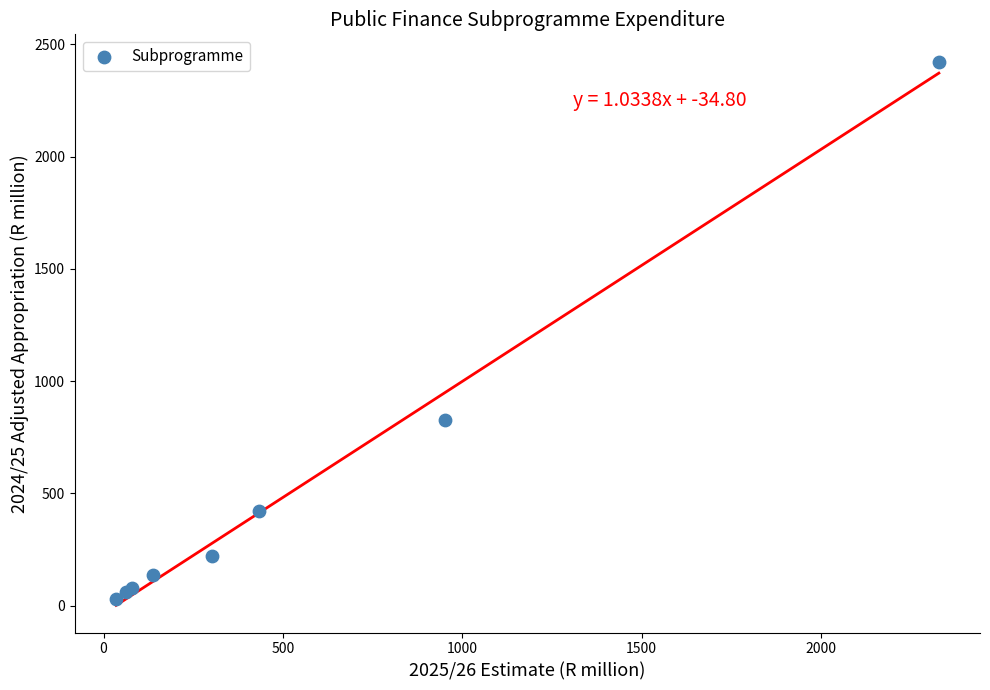

What Y value in the scatter plot is closest to 1226?

825.9